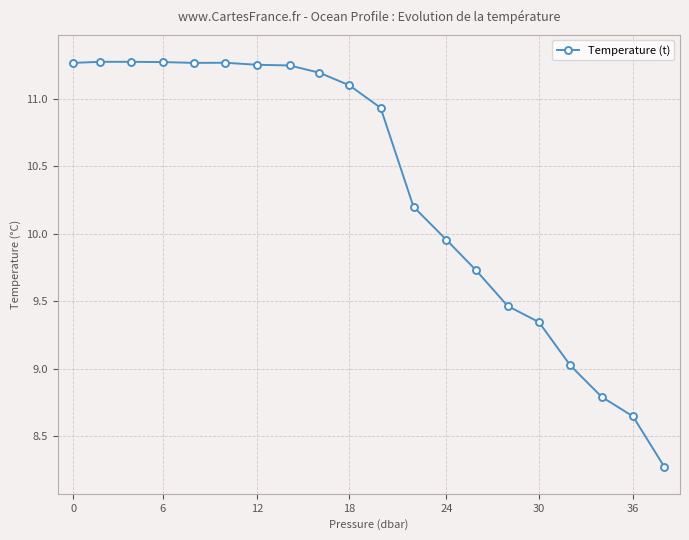

True or false: there are more than 0 points higher than both neighbors.

True